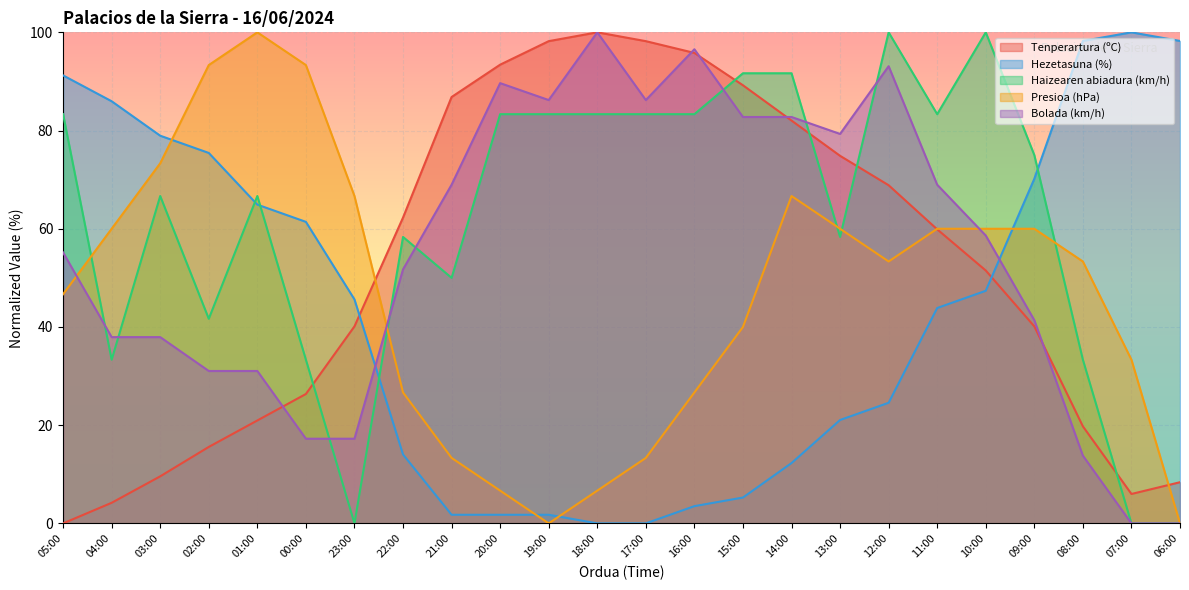

Rank the categories by Tenperartura (ºC) value from highest to lowest.

18:00, 19:00, 17:00, 16:00, 20:00, 15:00, 21:00, 14:00, 13:00, 12:00, 22:00, 11:00, 10:00, 23:00, 09:00, 00:00, 01:00, 08:00, 02:00, 03:00, 06:00, 07:00, 04:00, 05:00